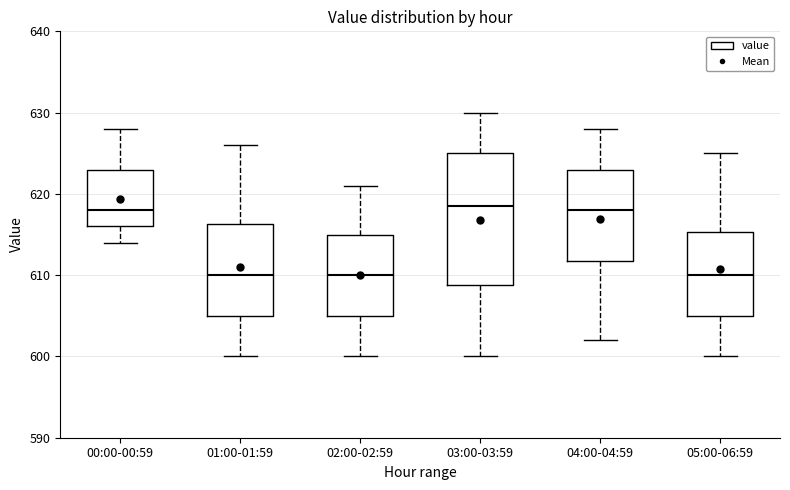

Reading left to right, transcribe this box plot: for each box, give where its median line is, the range the box spans, and where its two whiskers end, as read against the y-axis. The values are not printed on the chart, so give them approximately, as read against the axis.

00:00-00:59: median 618, box 616 to 623, whiskers 614 to 628
01:00-01:59: median 610, box 605 to 616, whiskers 600 to 626
02:00-02:59: median 610, box 605 to 615, whiskers 600 to 621
03:00-03:59: median 619, box 609 to 625, whiskers 600 to 630
04:00-04:59: median 618, box 612 to 623, whiskers 602 to 628
05:00-06:59: median 610, box 605 to 615, whiskers 600 to 625